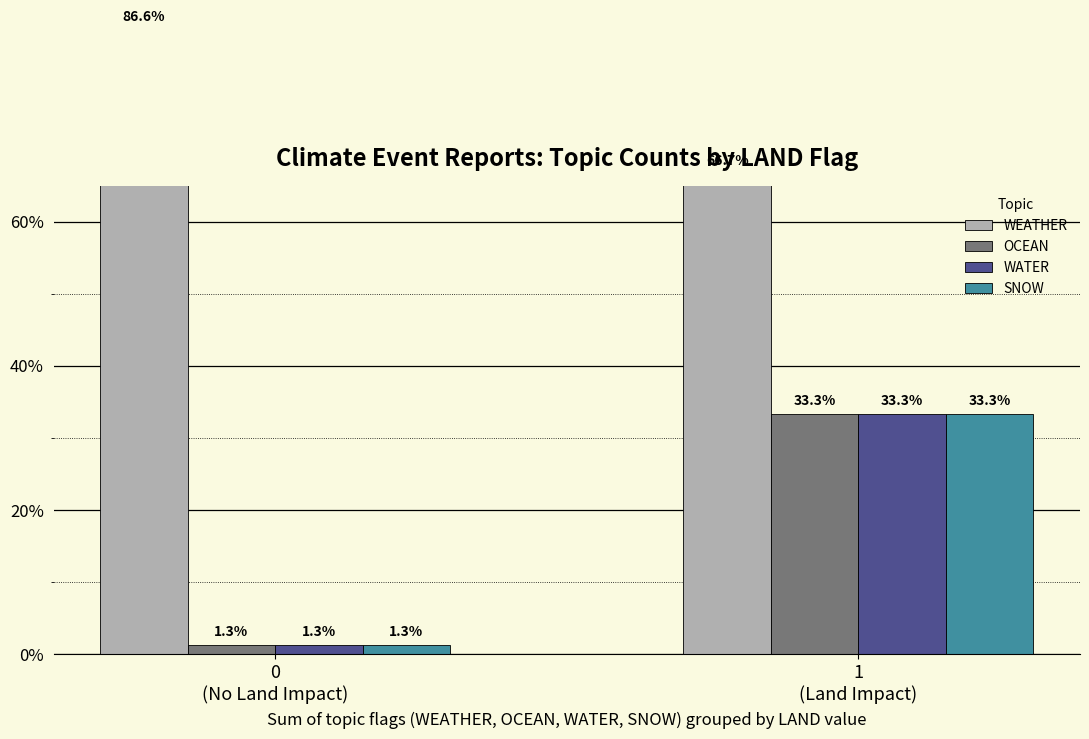

True or false: WATER has a value of 0.0 at 0
(No Land Impact).

False